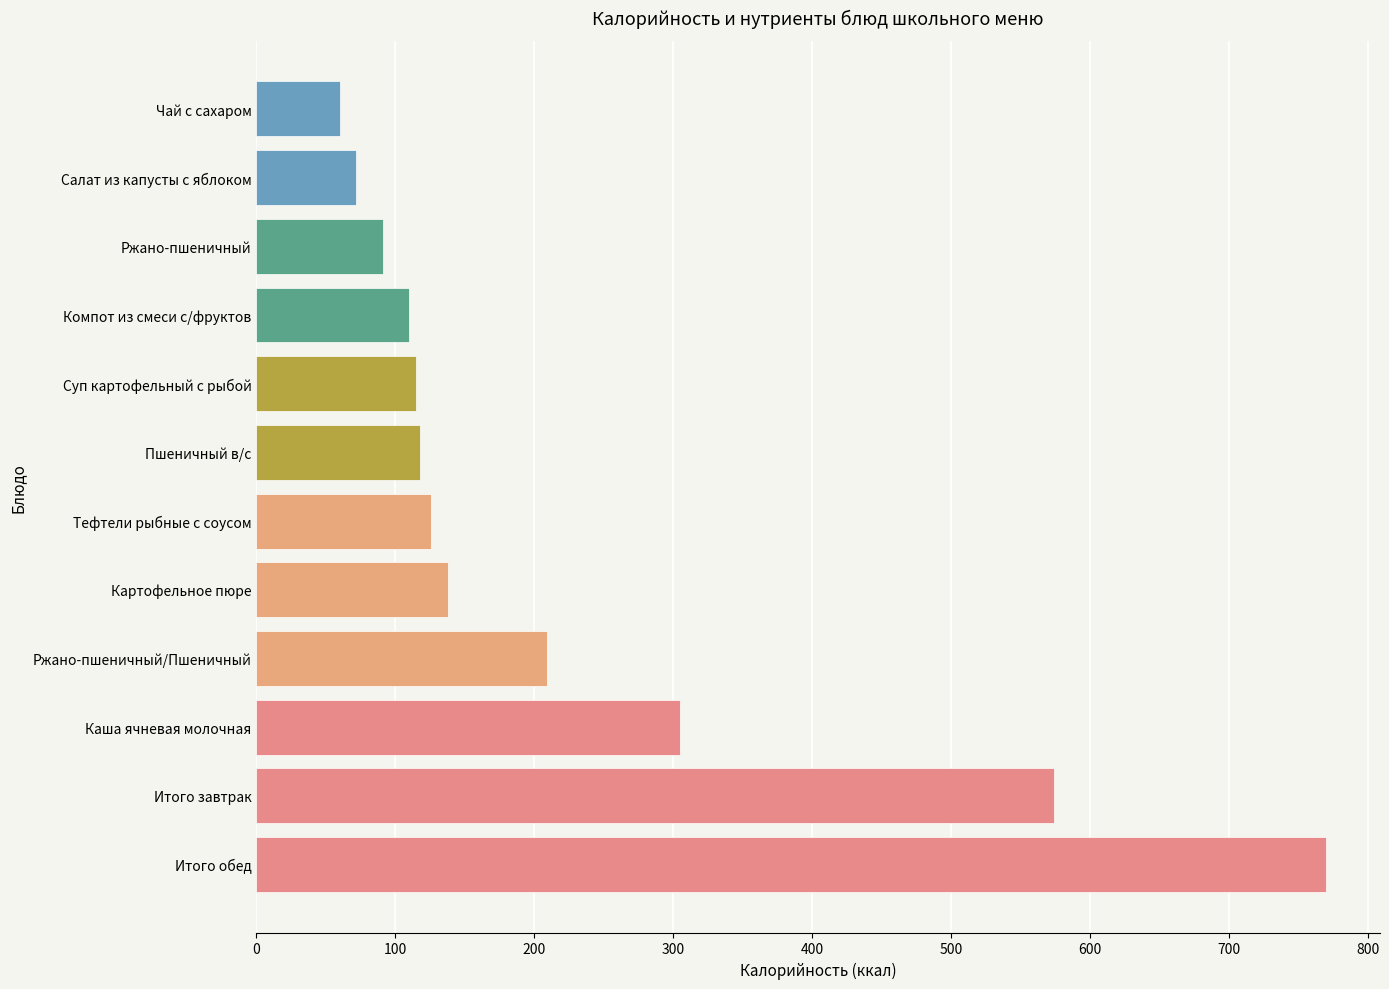

What is the change in value from Картофельное пюре to Ржано-пшеничный?

-47.0